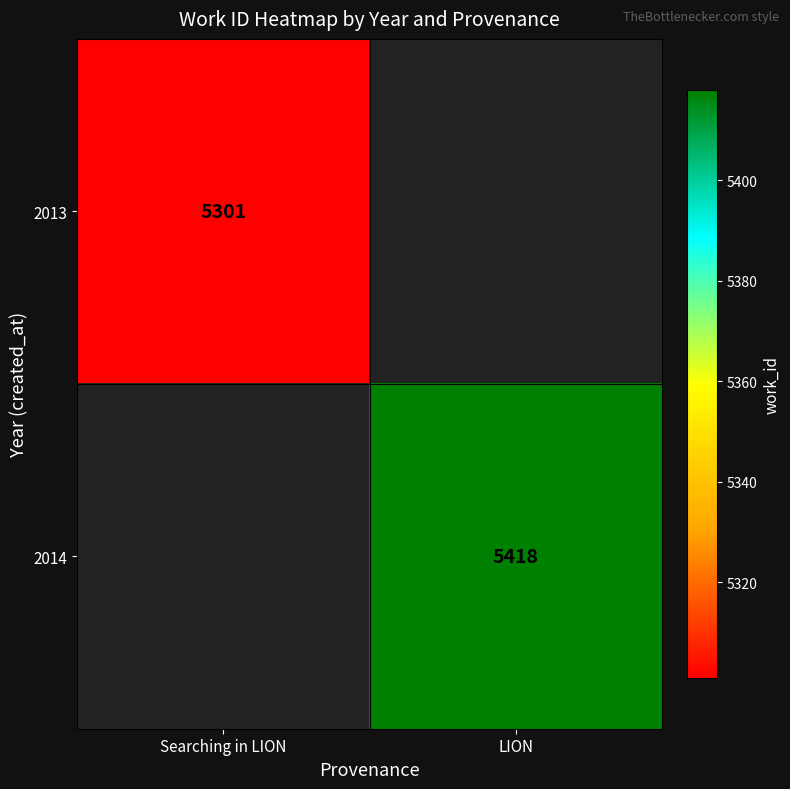

At how many categories does at least one series exceed 5314?

1